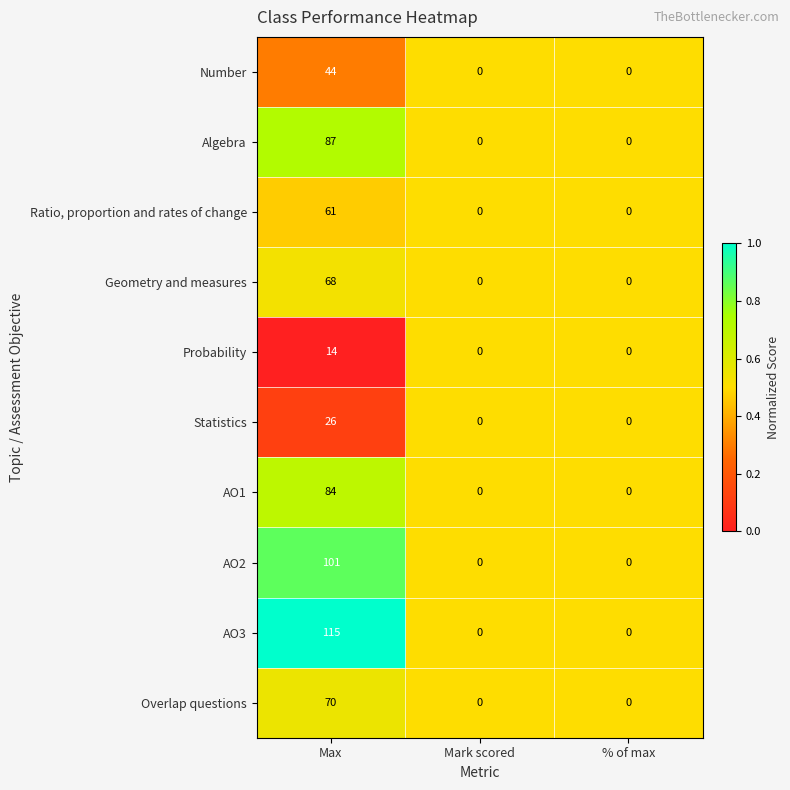

How many values in Statistics are above zero?

1